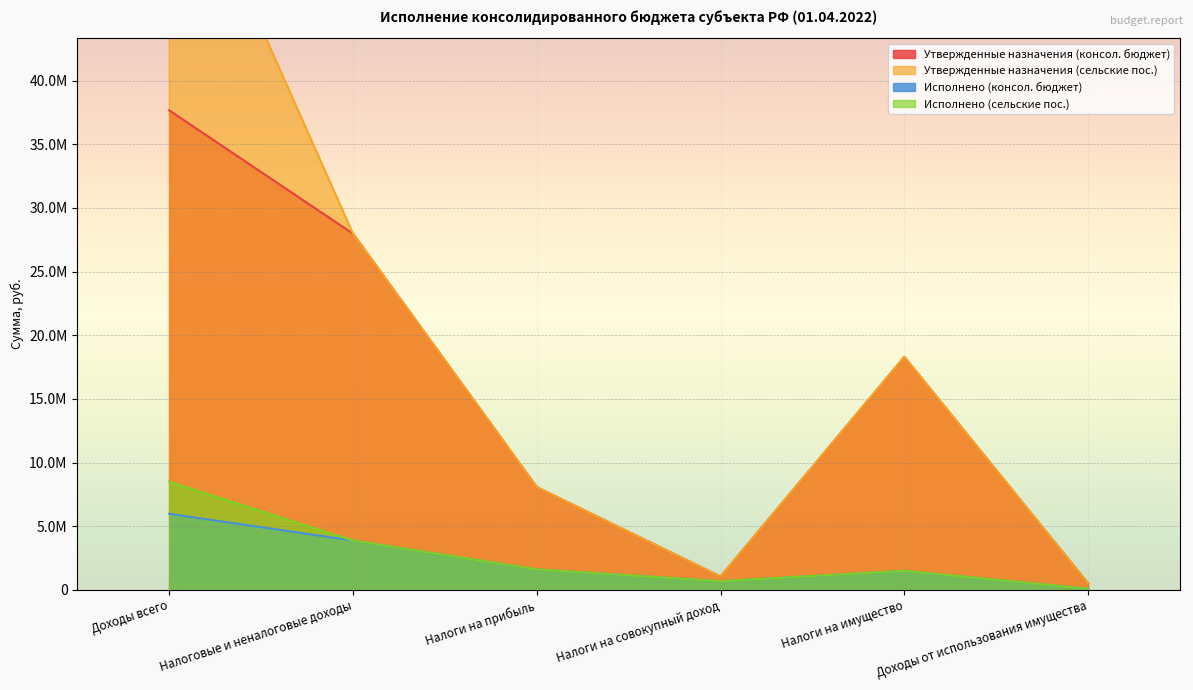

What is the total value across all series at Доходы всего?

112541648.3